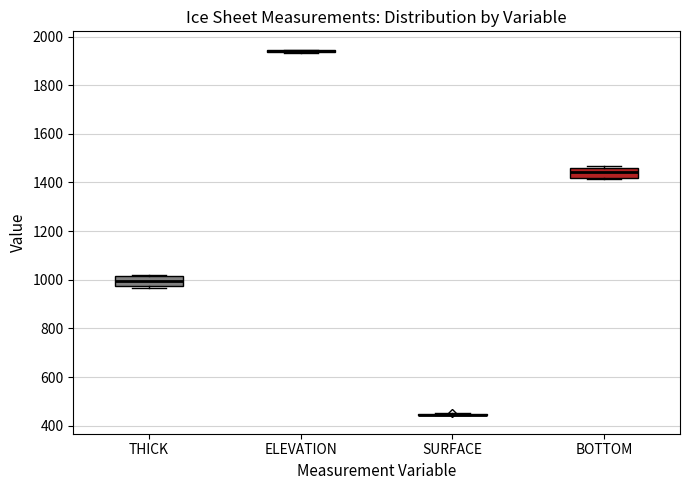

Where does the median line of the box for THICK sit on the y-axis? The values are not printed on the chart, so give them approximately, as read against the axis.

1000